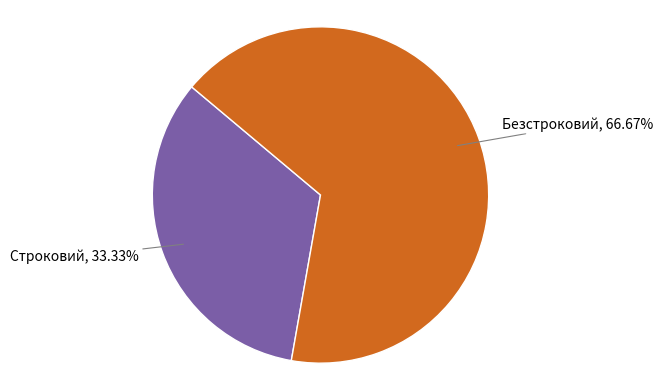

Is there any slice that represents more than half of the pie?

Yes